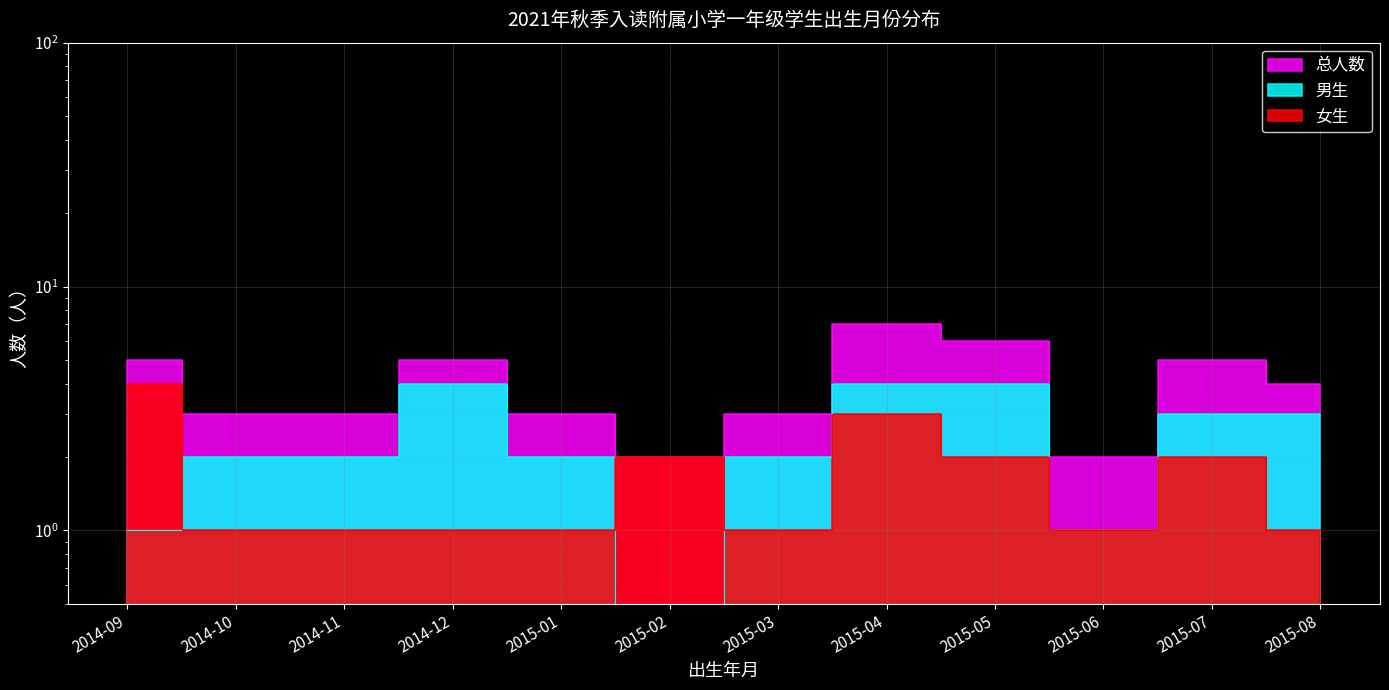

What is the average value?

4